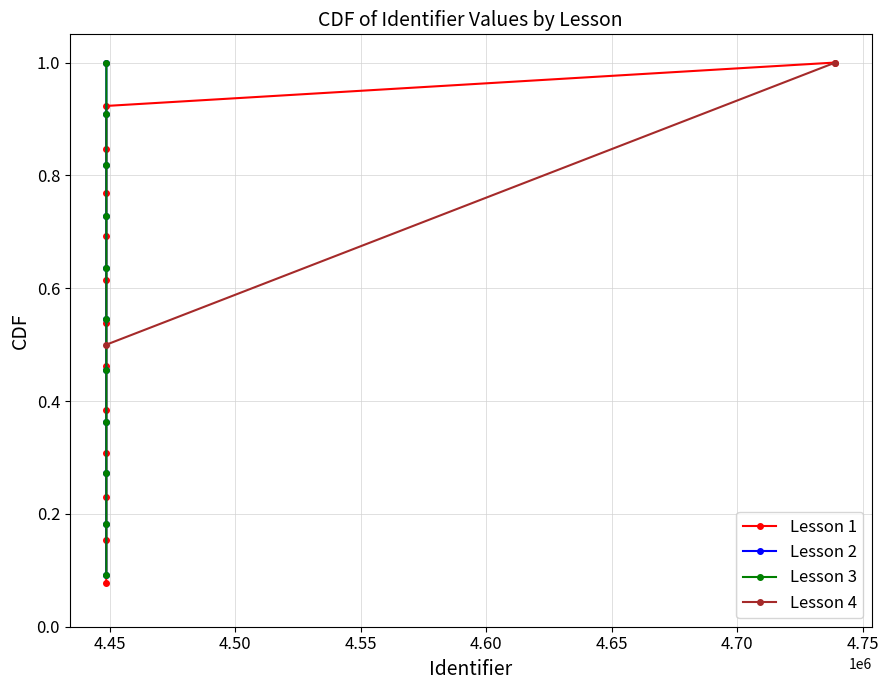

Count the Lesson 3 values in the range 0 to 1.

11